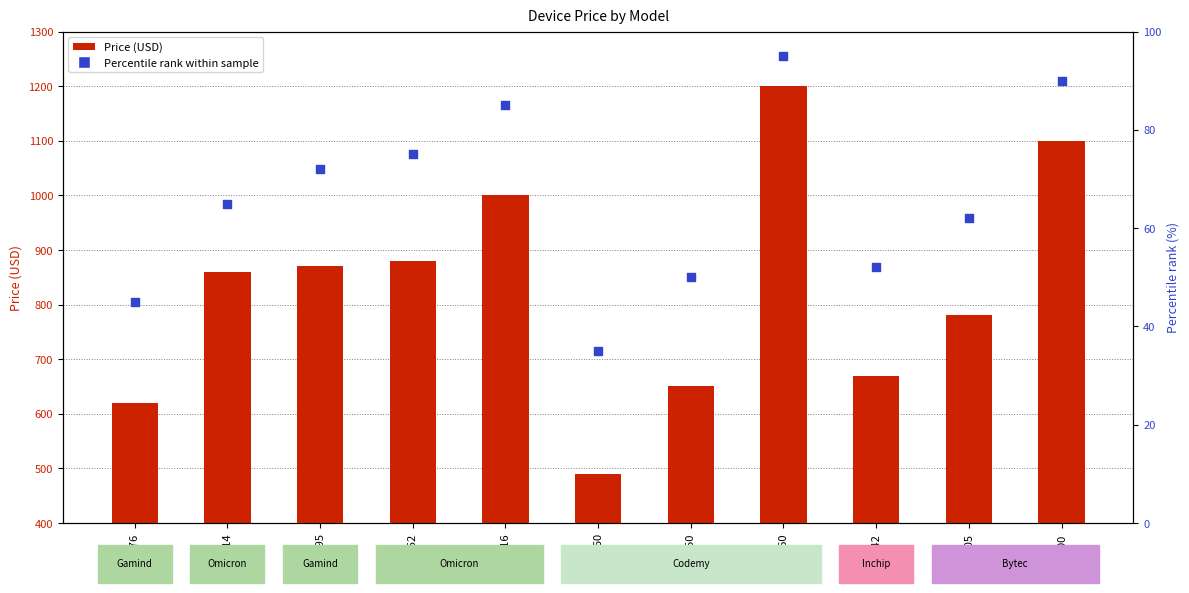

Which series reaches the minimum Y coordinate?

Percentile rank